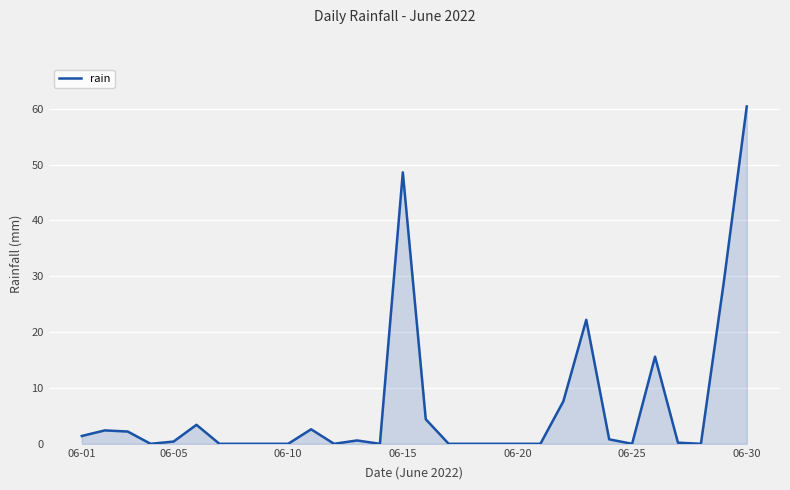

What is the greatest value displayed?

60.4